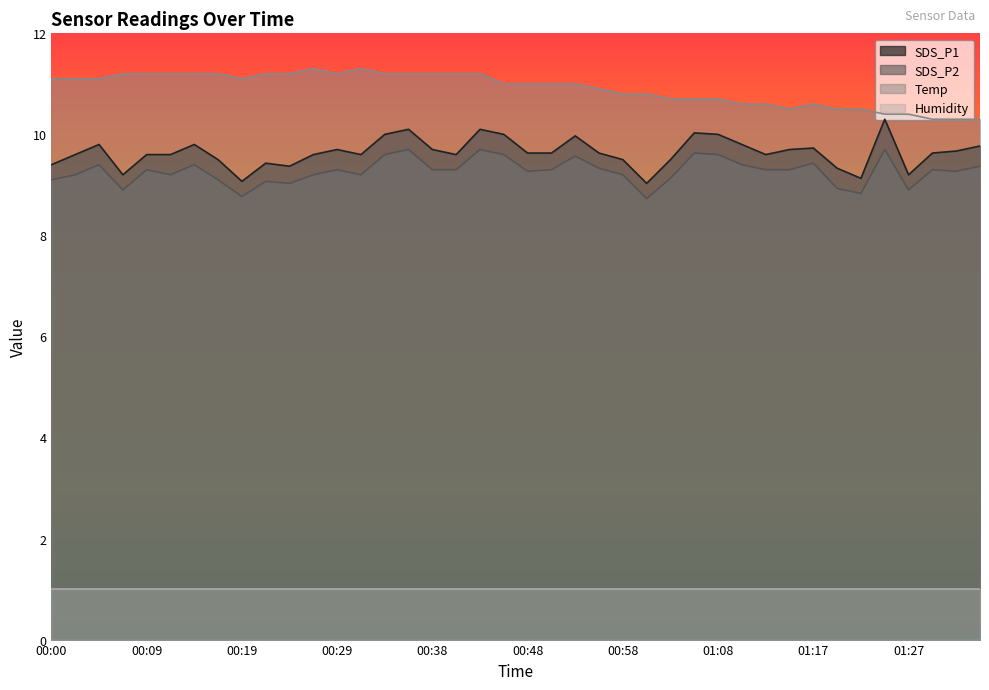

What is the highest value of the SDS_P2 series?

9.7